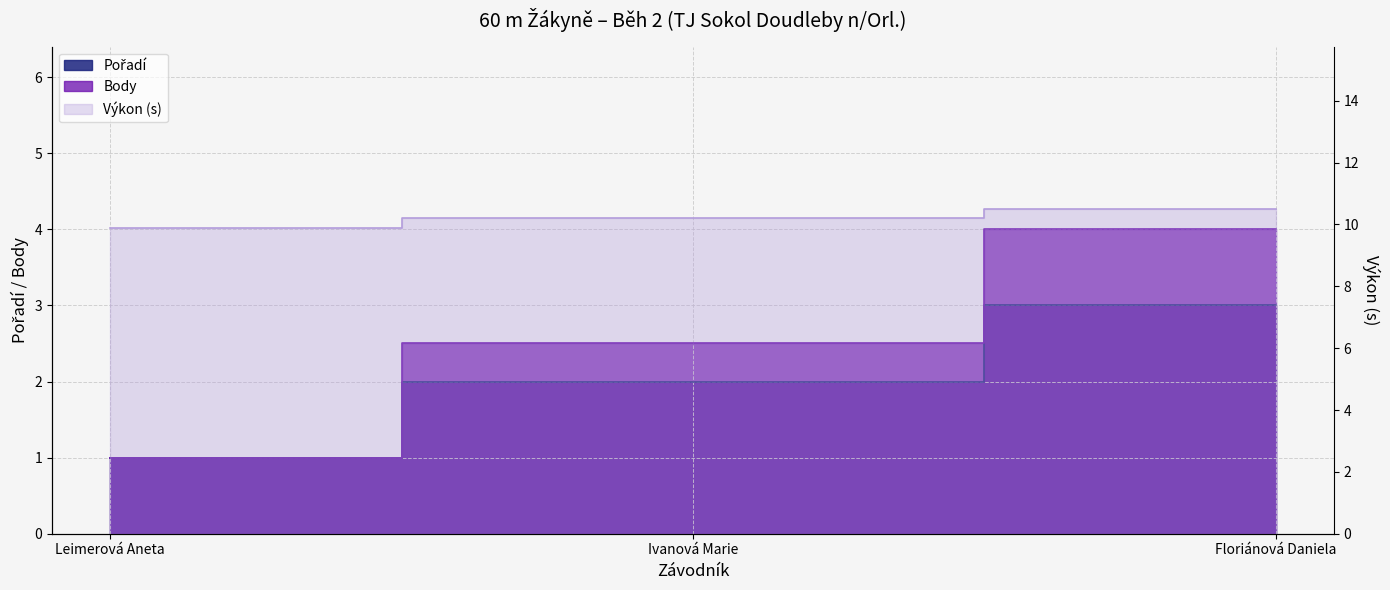

At which label does Výkon first exceed 2?

Ivanová Marie